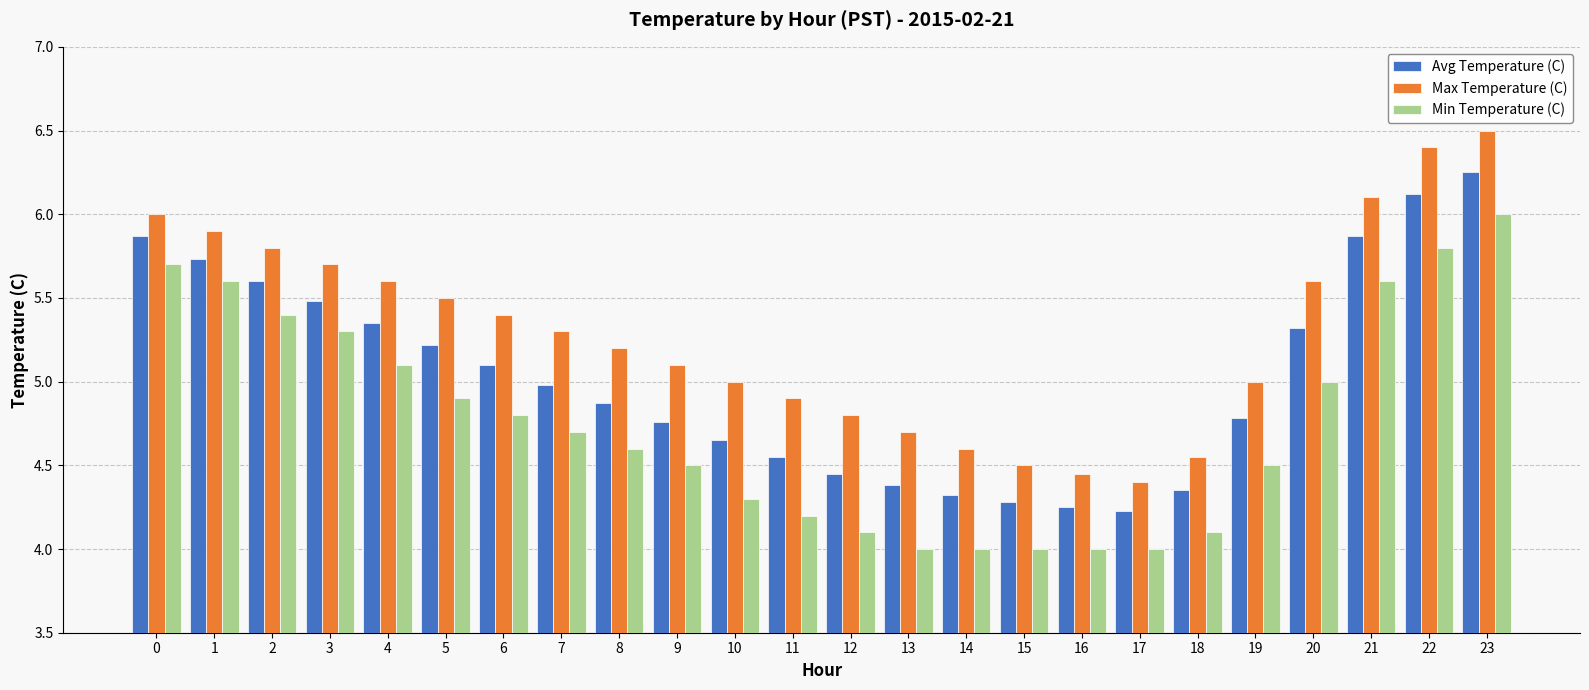

True or false: Max Temperature (C) has a value of 5.5 at 5.

True